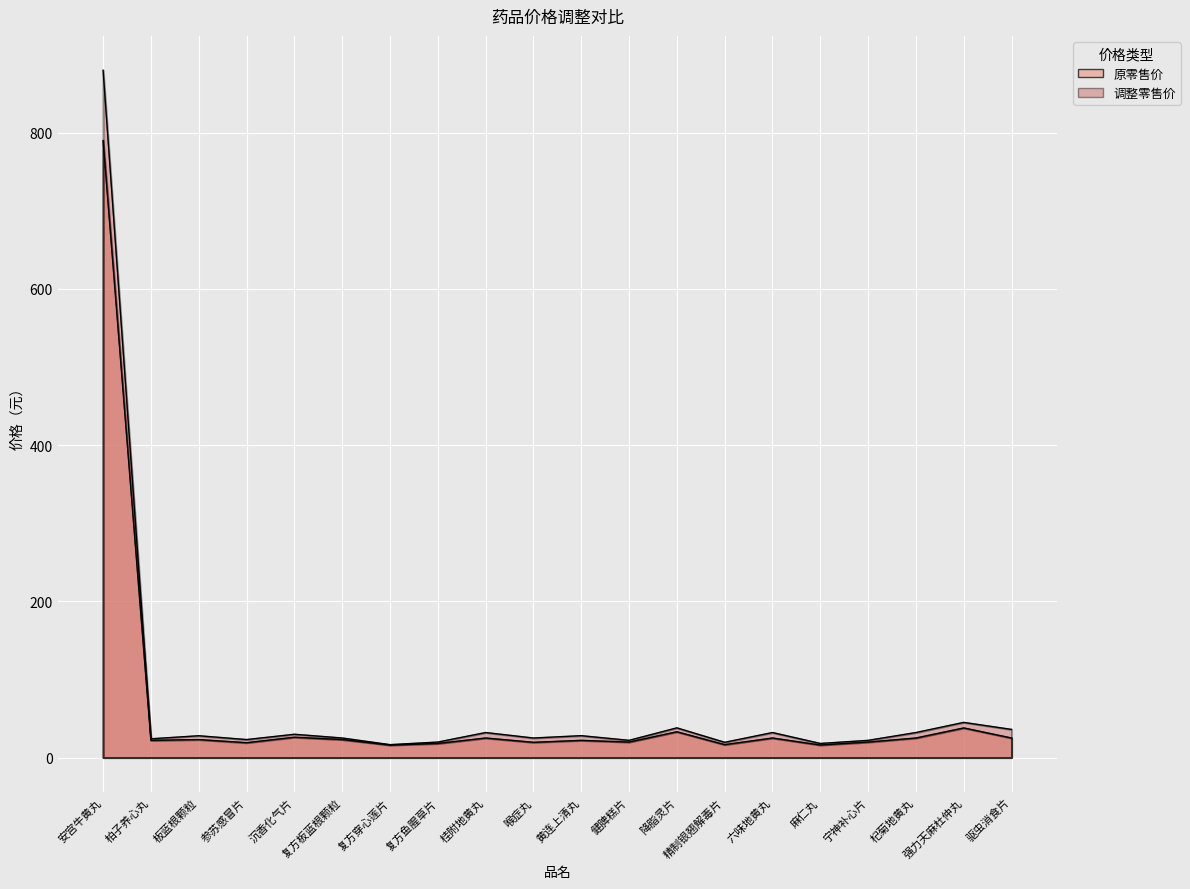

Which series has the largest total across all categories?

调整零售价